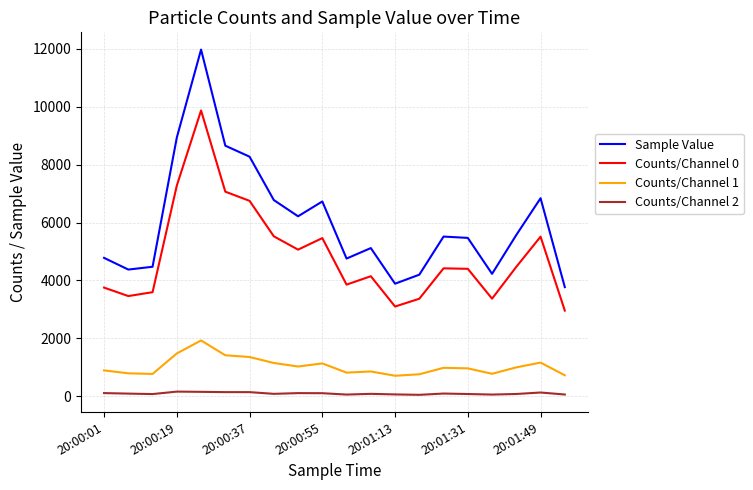

Which series has the largest total across all categories?

Sample Value